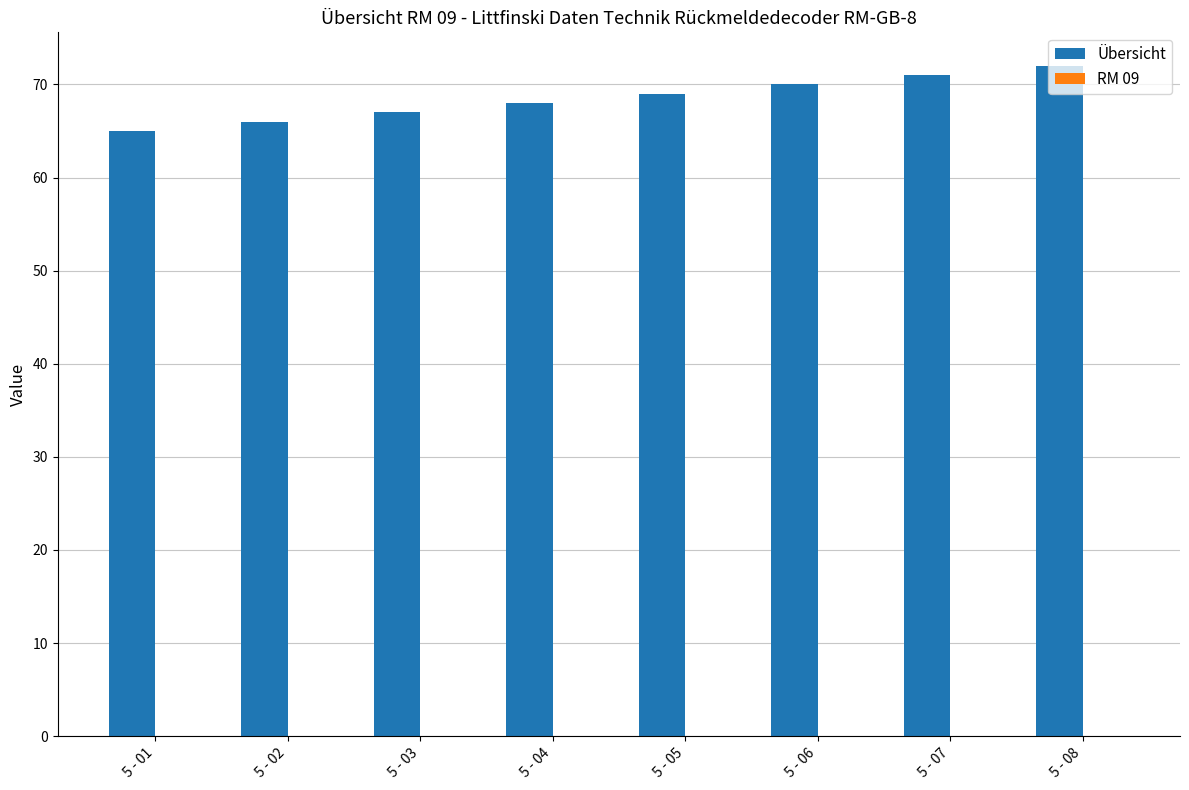

What is the minimum value shown in the chart?

65